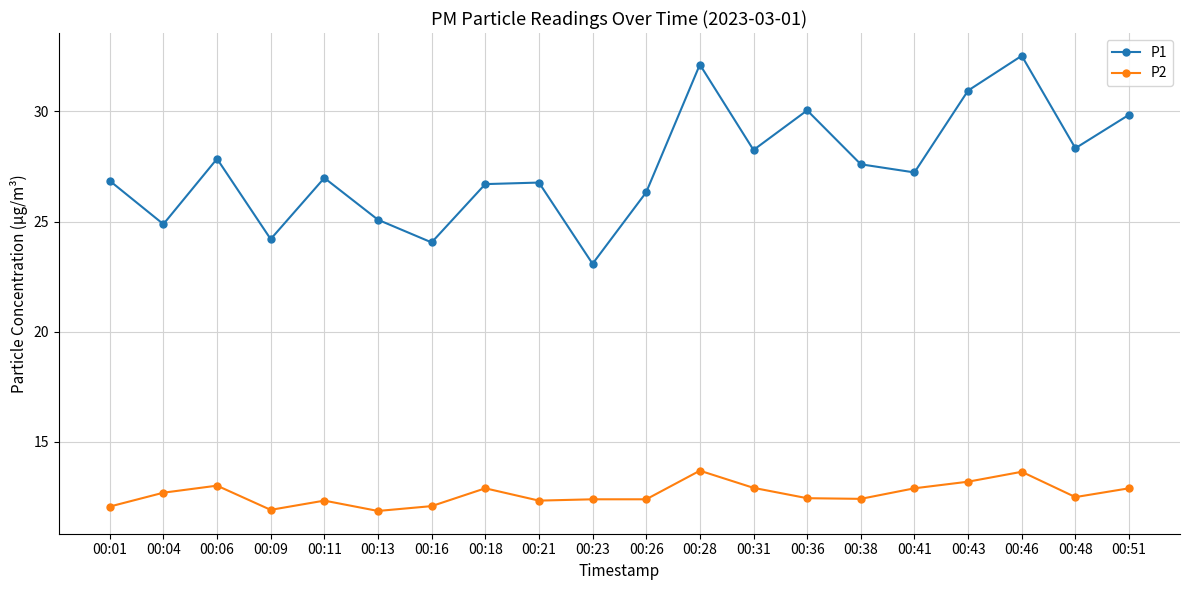

What is the value of the P2 point at the 20th from the left?

12.9